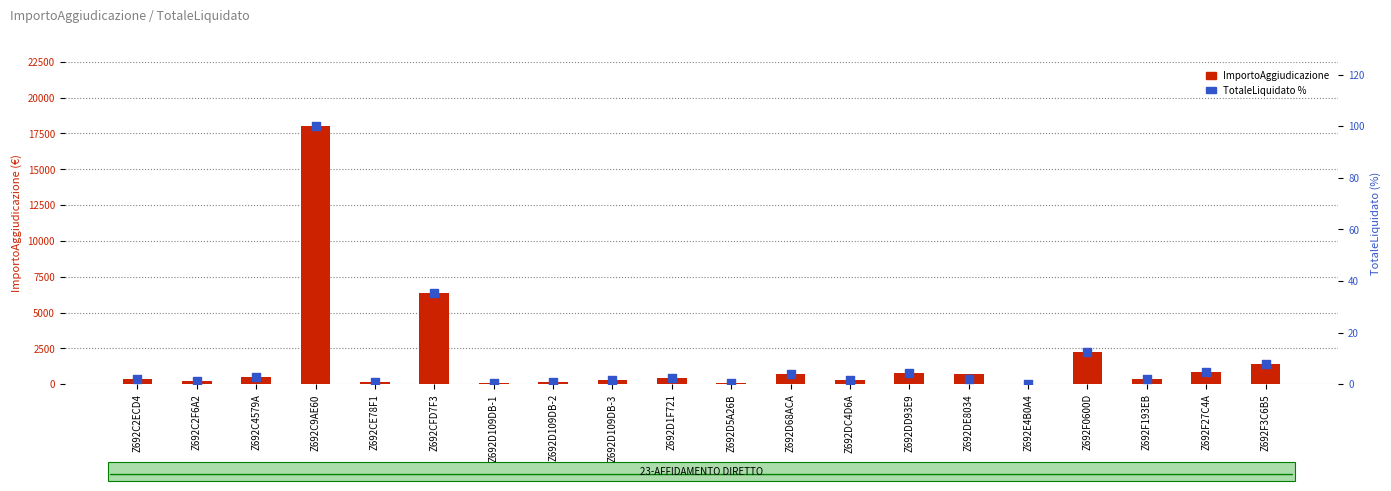

Which series contains the lowest Y value?

TotaleLiquidato %